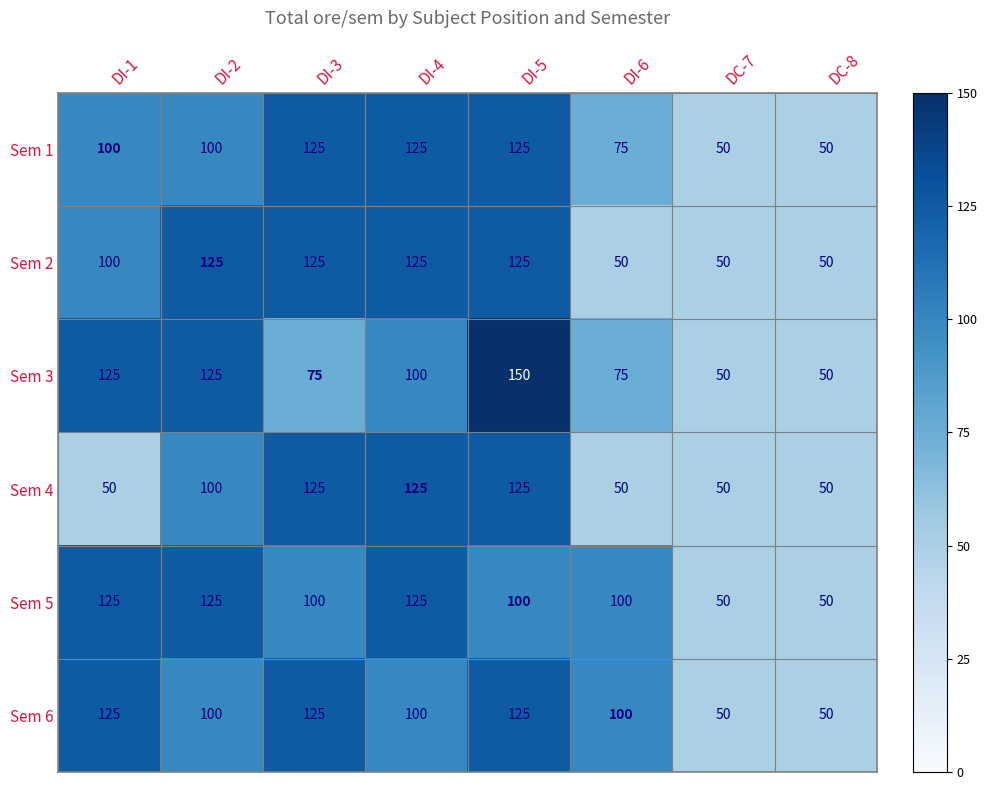

What is the minimum value for Sem 4?

50